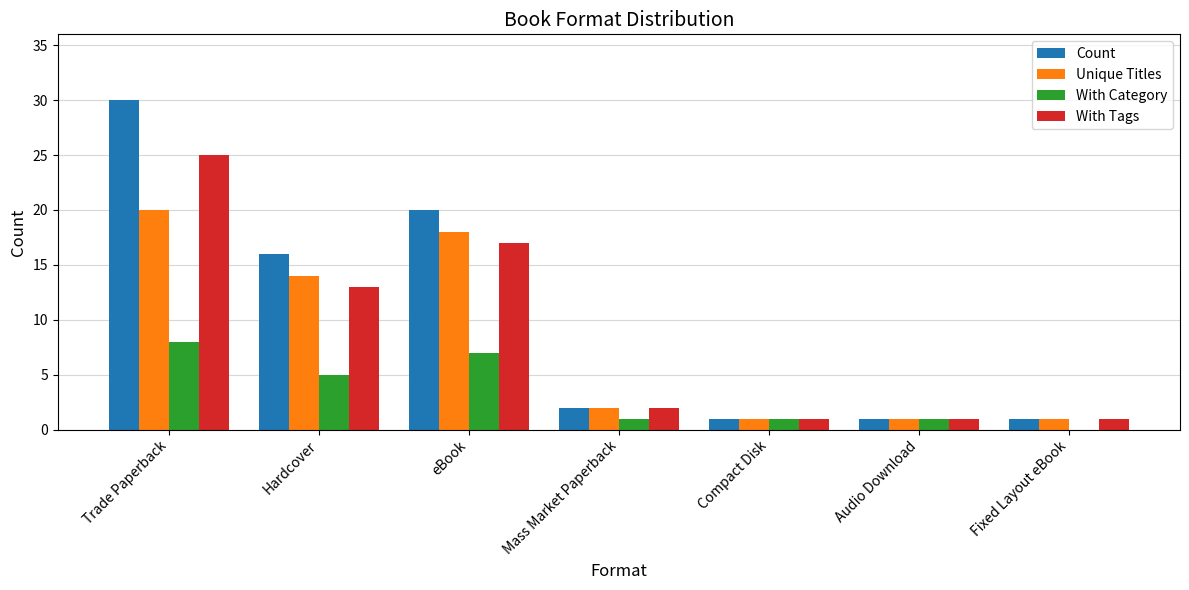

Which series changed the most between Hardcover and Mass Market Paperback?

Count